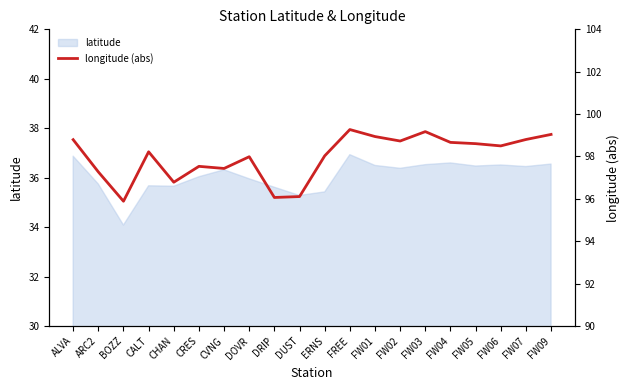

The value at DRIP is 96.1. True or false?

True